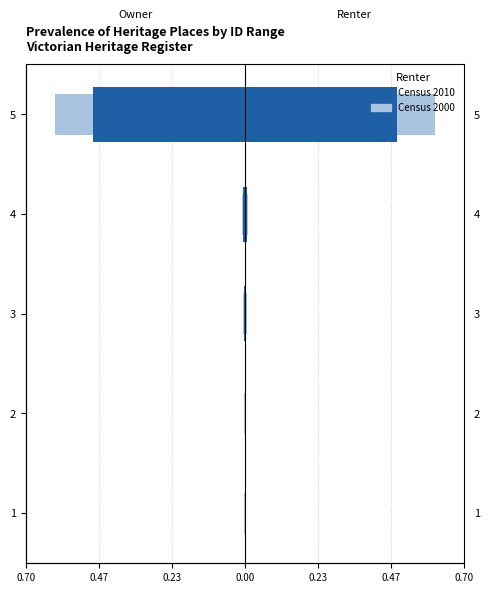

How many bars are there in total?

10